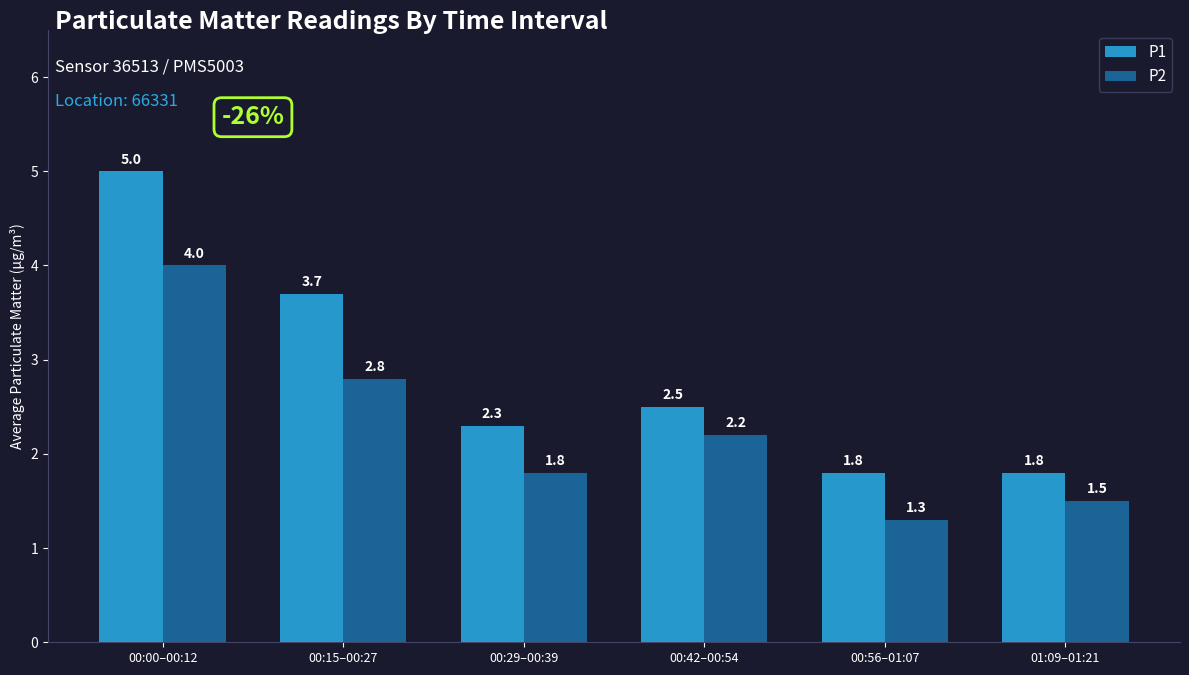

True or false: P2 has a value of 0.5 at 01:09–01:21.

False